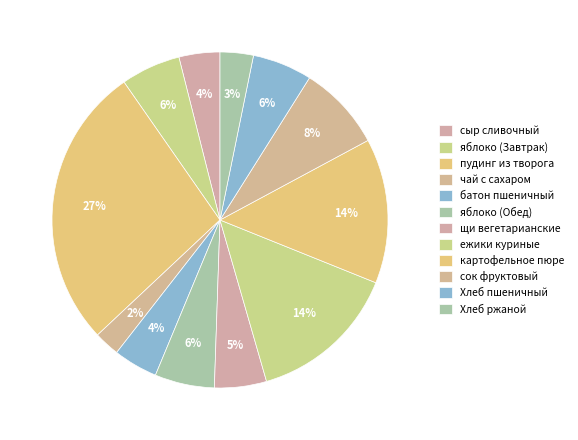

What portion of the pie excludes Хлеб ржаной?

96.8%